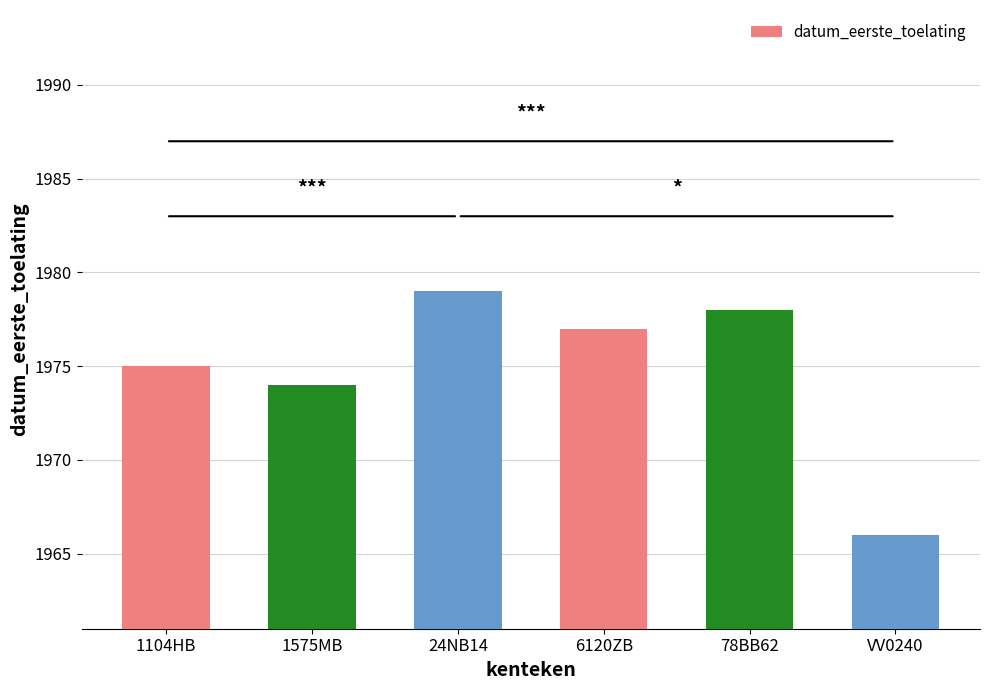

What is the approximate value at 1104HB, to the nearest 10?

1980